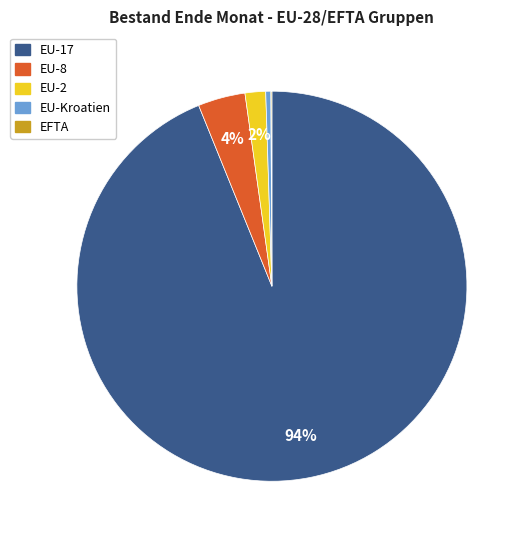

True or false: EU-2 accounts for 2% of the total.

True